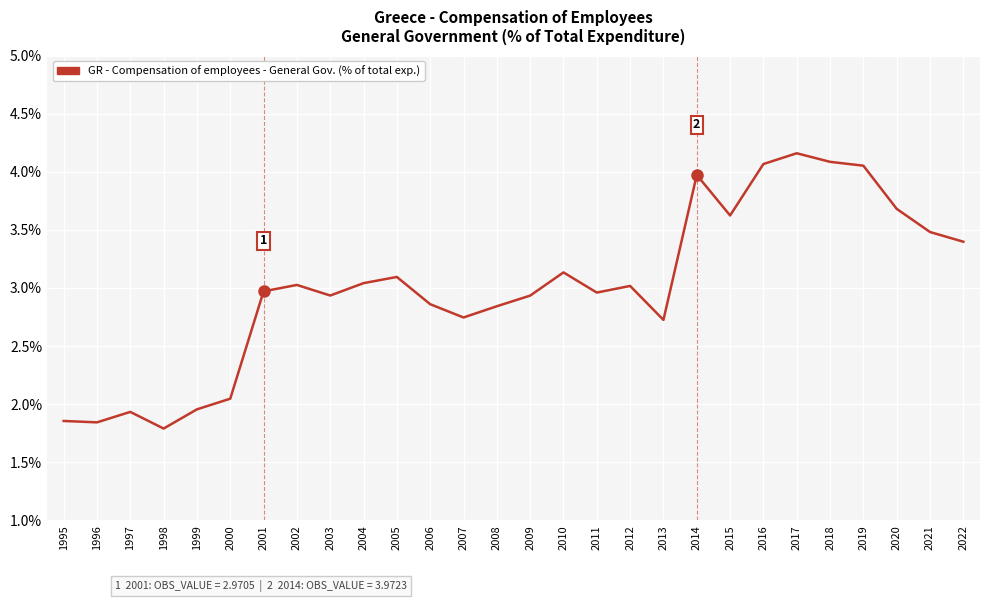

The value at 2000 is 0.6. True or false?

False